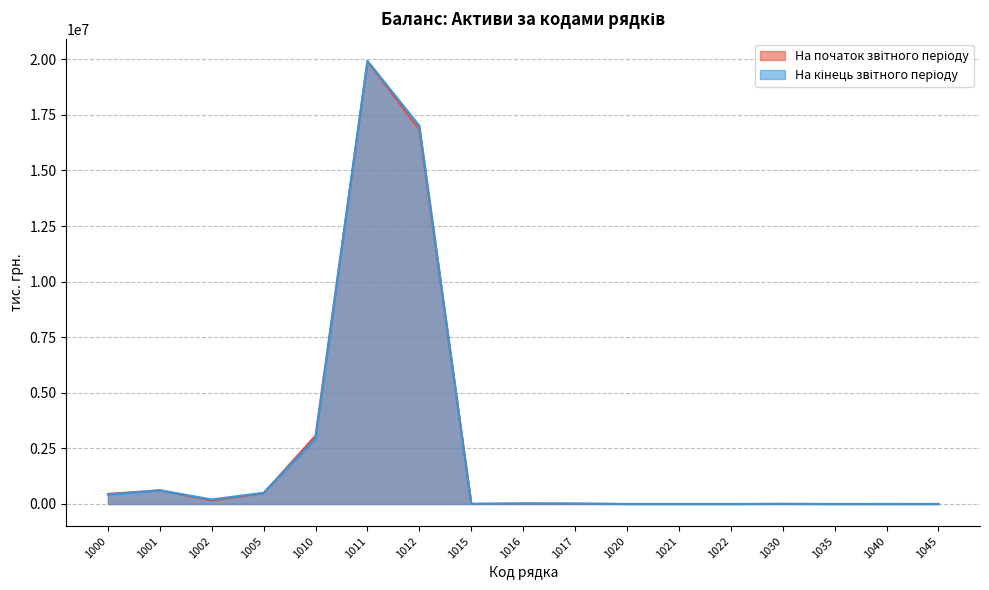

What is the average value of the На початок звітного періоду series?

2446380